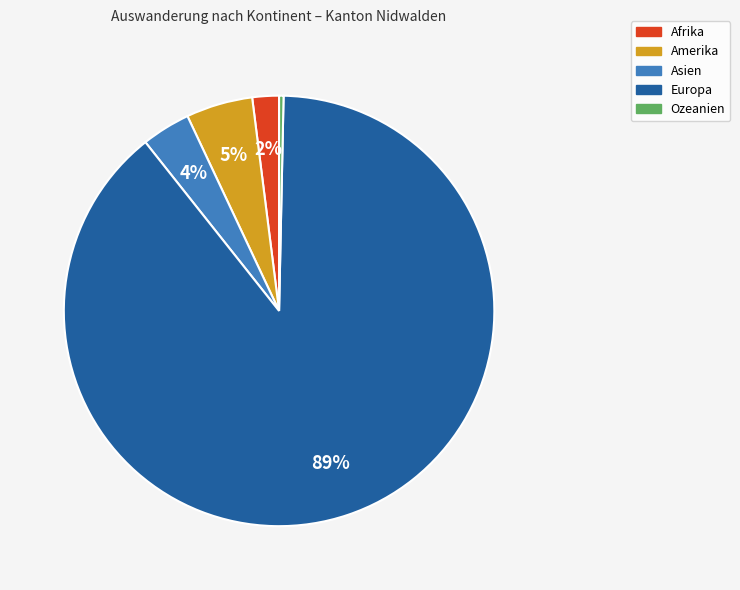

To the nearest percent, what percentage of the pie is Europa?

89%